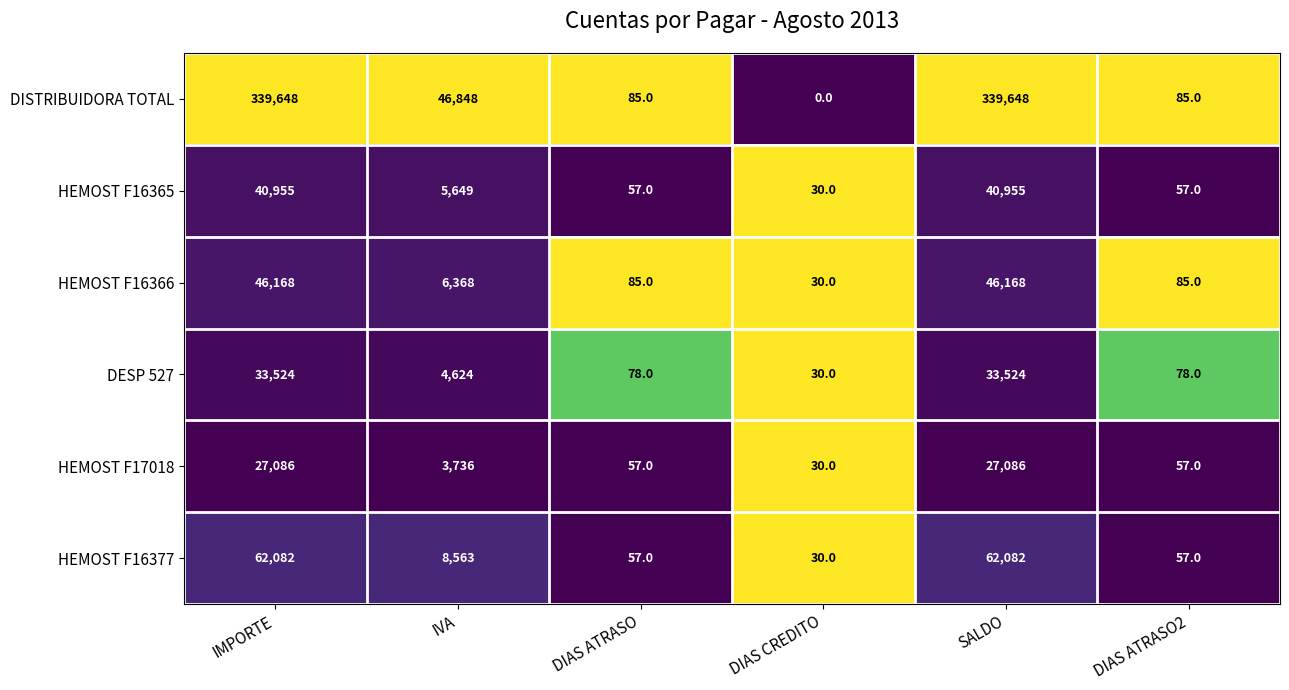

The value of DESP 527 at IVA is 2235. True or false?

False